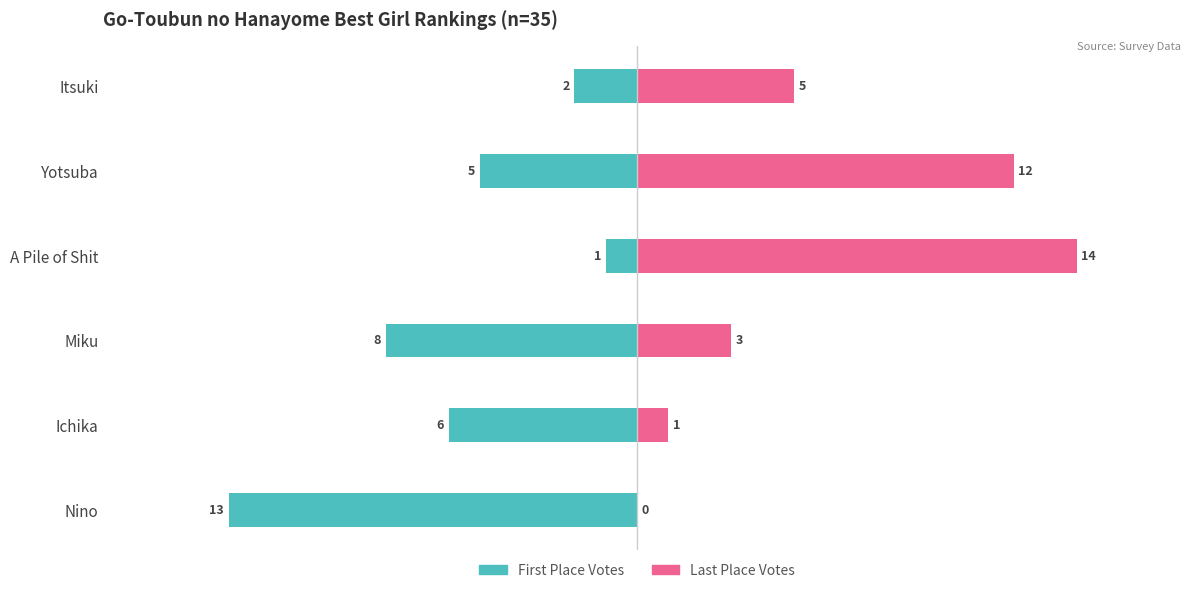

Is it true that First Place Votes equals -1 at A Pile of Shit?

False